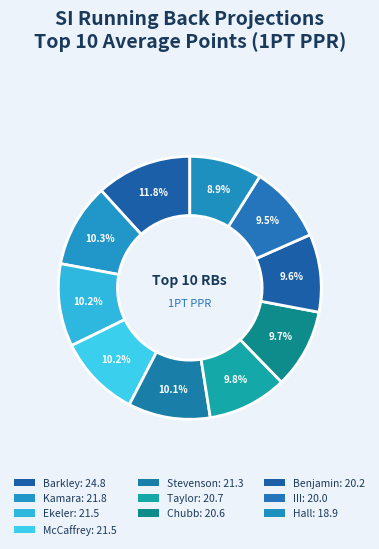

Count the number of slices in the pie.

10